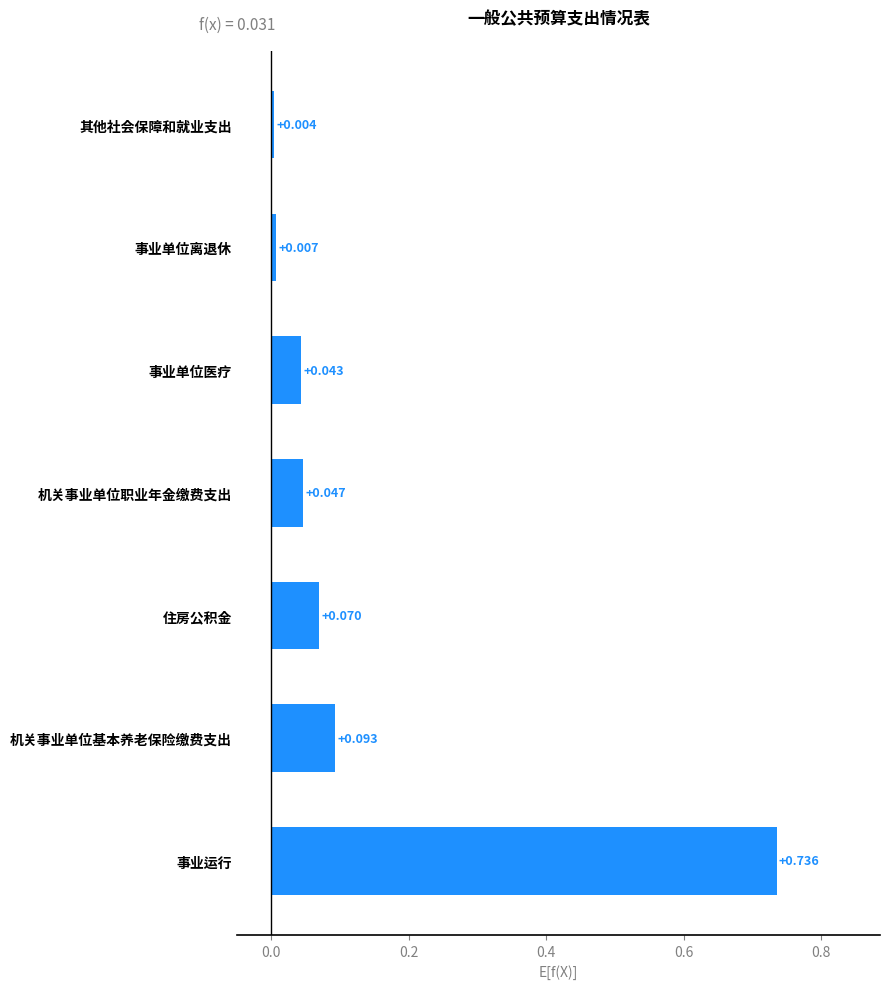

Are the bars horizontal?

Yes